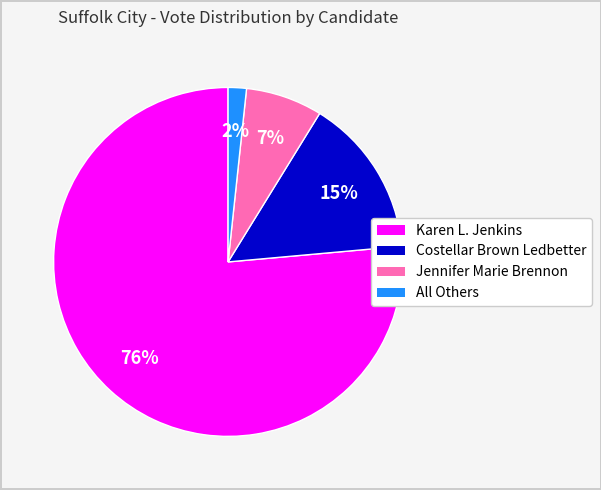

To the nearest percent, what is the average slice percentage?

25%